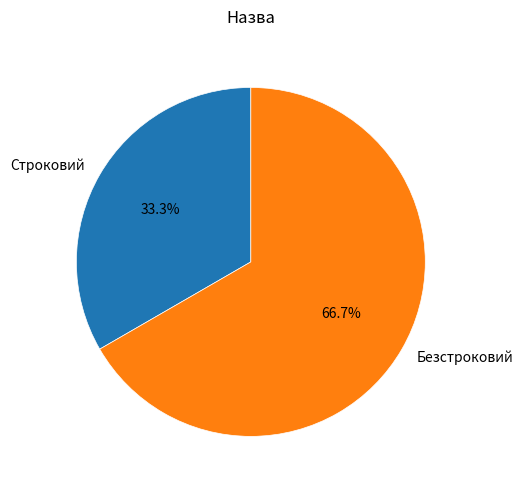

Is it true that Безстроковий is 67% of the pie?

True